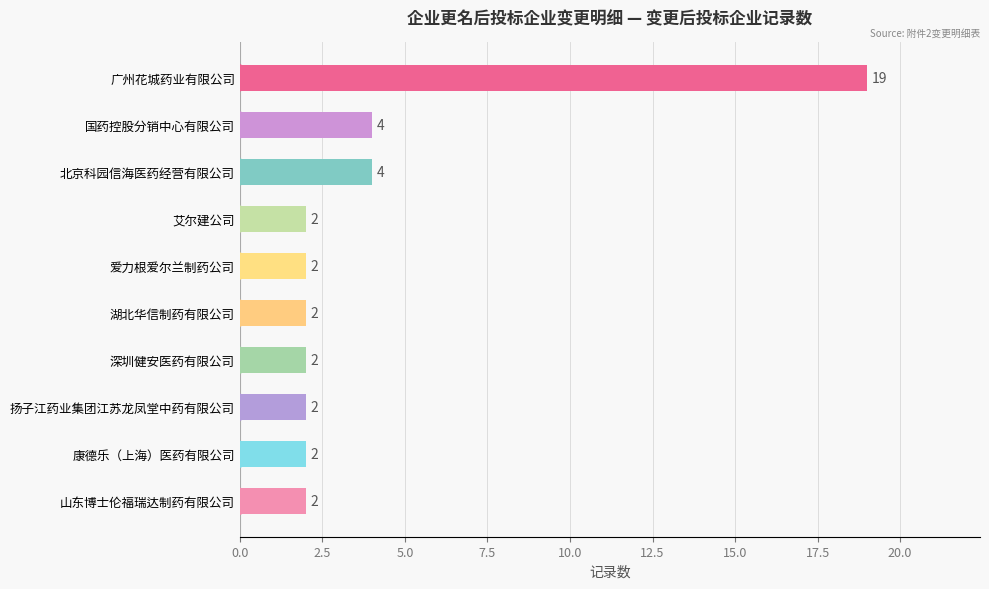

The chart shows a value of 1 at 国药控股分销中心有限公司. True or false?

False